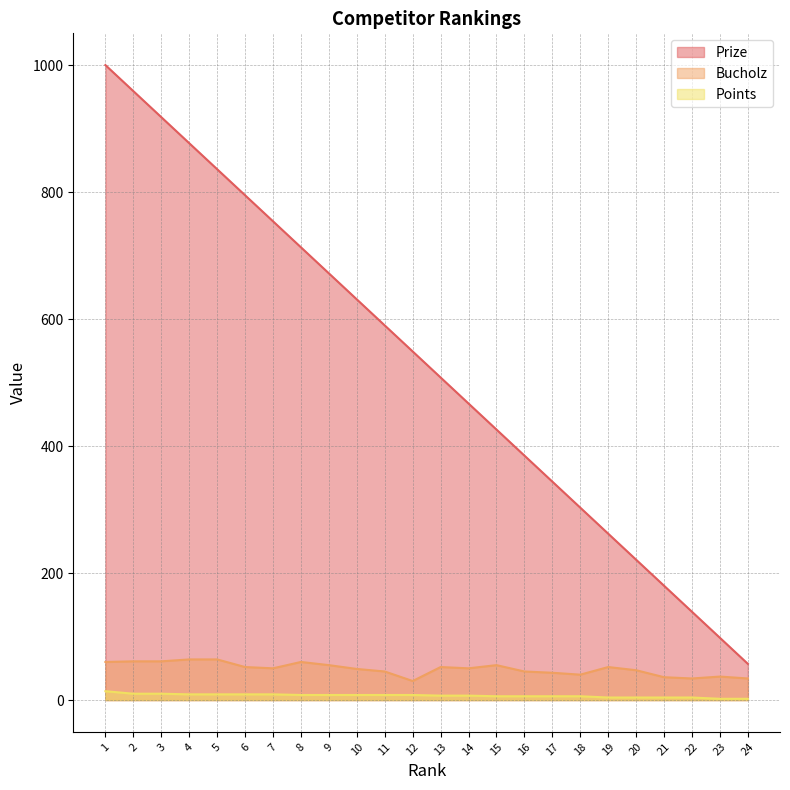

Reading right to left, what are all the values shown in this chart?

Prize: 57	98	139	180	221	262	303	344	385	426	467	508	549	590	631	672	713	754	795	836	877	918	959	1000
Bucholz: 34	37	34	36	47	52	40	43	45	55	50	52	30	45	49	55	60	50	52	64	64	61	61	60
Points: 2	2	4	4	4	4	6	6	6	6	7	7	8	8	8	8	8	9	9	9	9	10	10	14